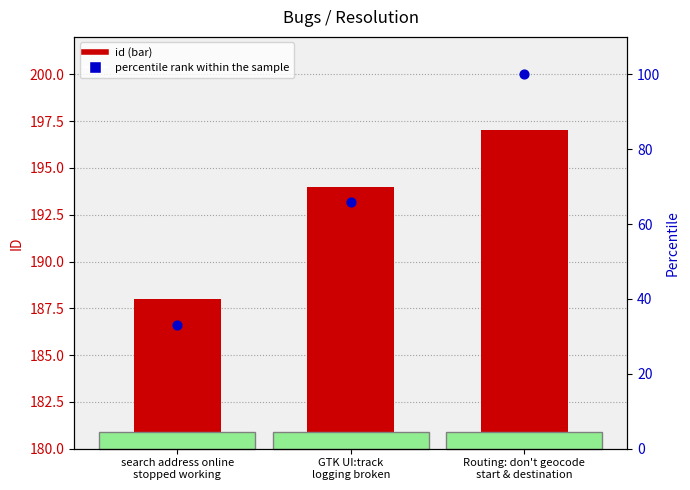

At which category is the sum across all series the highest?

Routing: don't geocode
start & destination